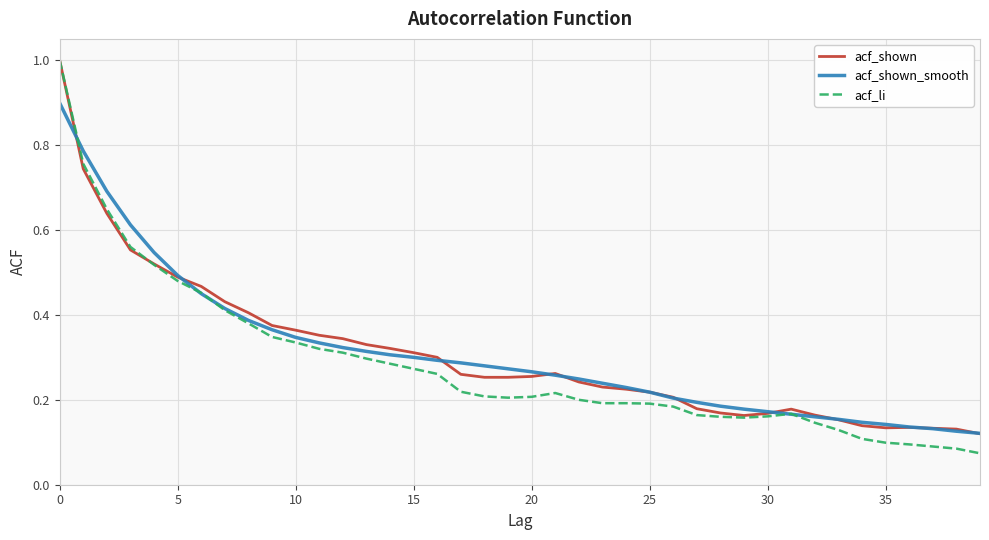

What is the maximum value shown in the chart?

1.0